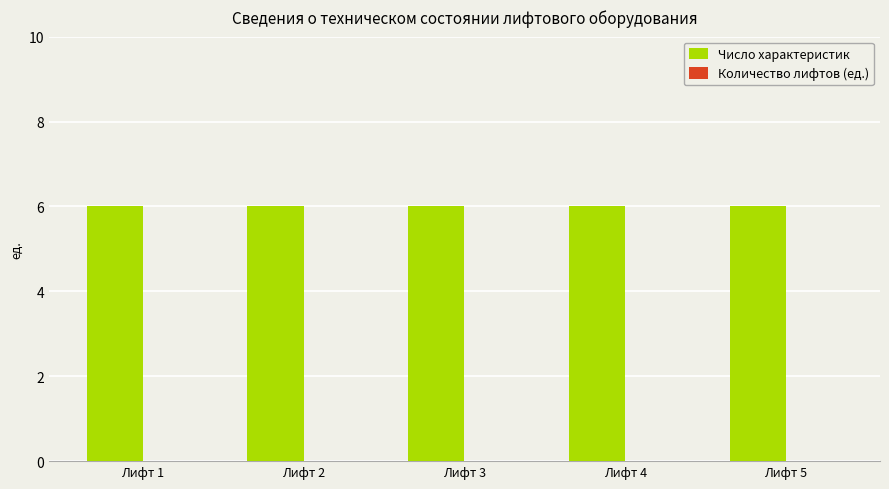

The Количество лифтов (ед.) series shows 0 at Лифт 4. True or false?

True